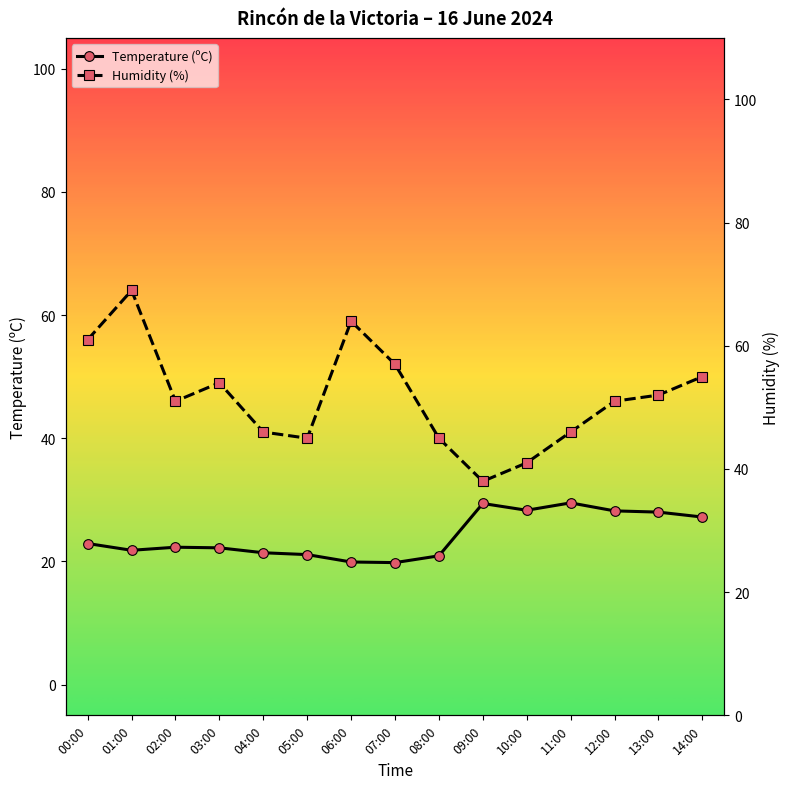

What is the value of the Temperature (ºC) point at the 1st from the left?

22.9